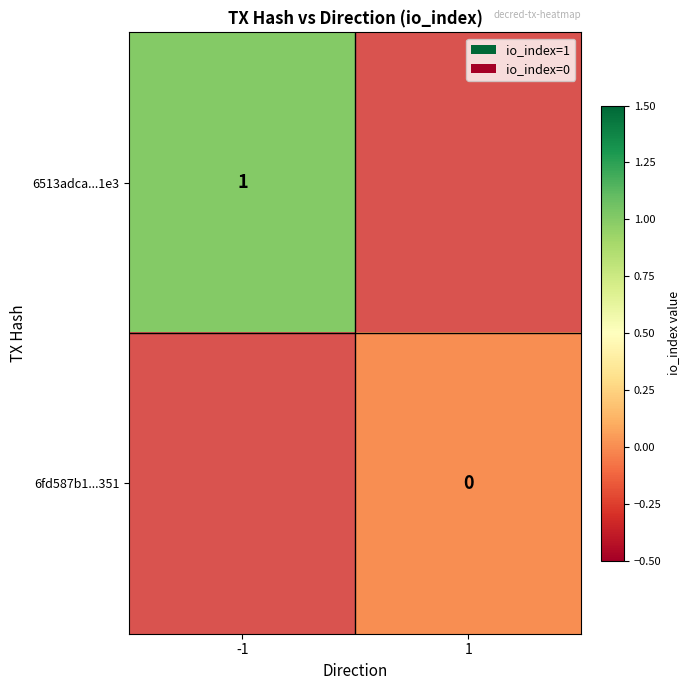

What is the greatest value displayed?

1.0